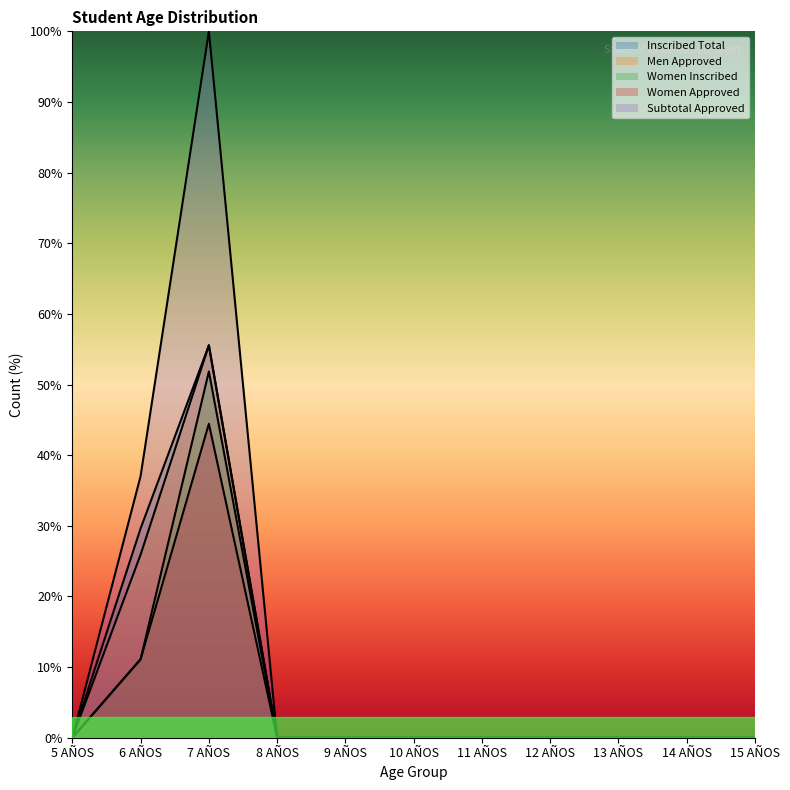

Between 9 AÑOS and 14 AÑOS, which is larger?

9 AÑOS